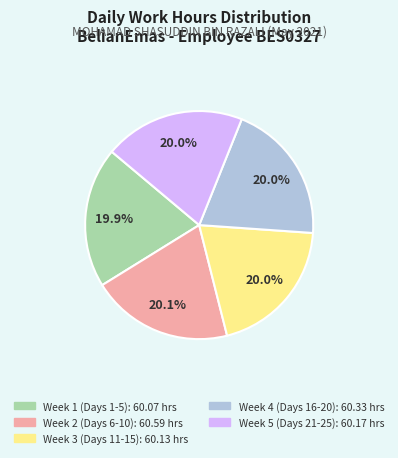

Is there a majority slice in this chart?

No